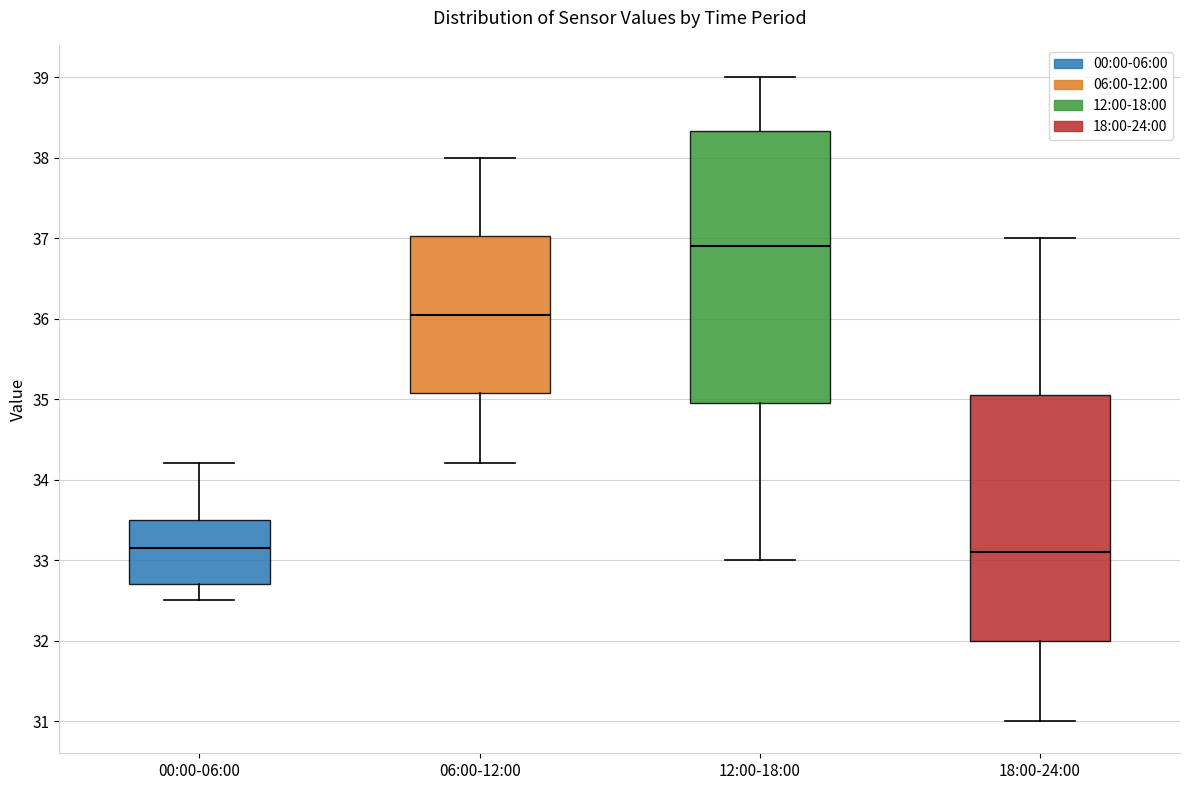

Where is the upper edge of the box for 18:00-24:00 on the y-axis? The values are not printed on the chart, so give them approximately, as read against the axis.

35.1